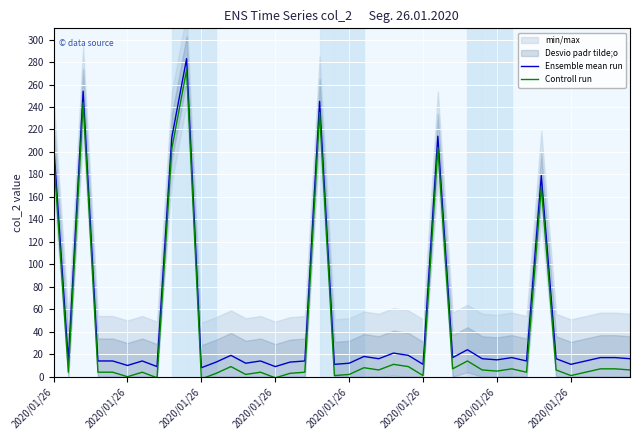

True or false: Controll run and Ensemble mean run intersect in this chart.

False